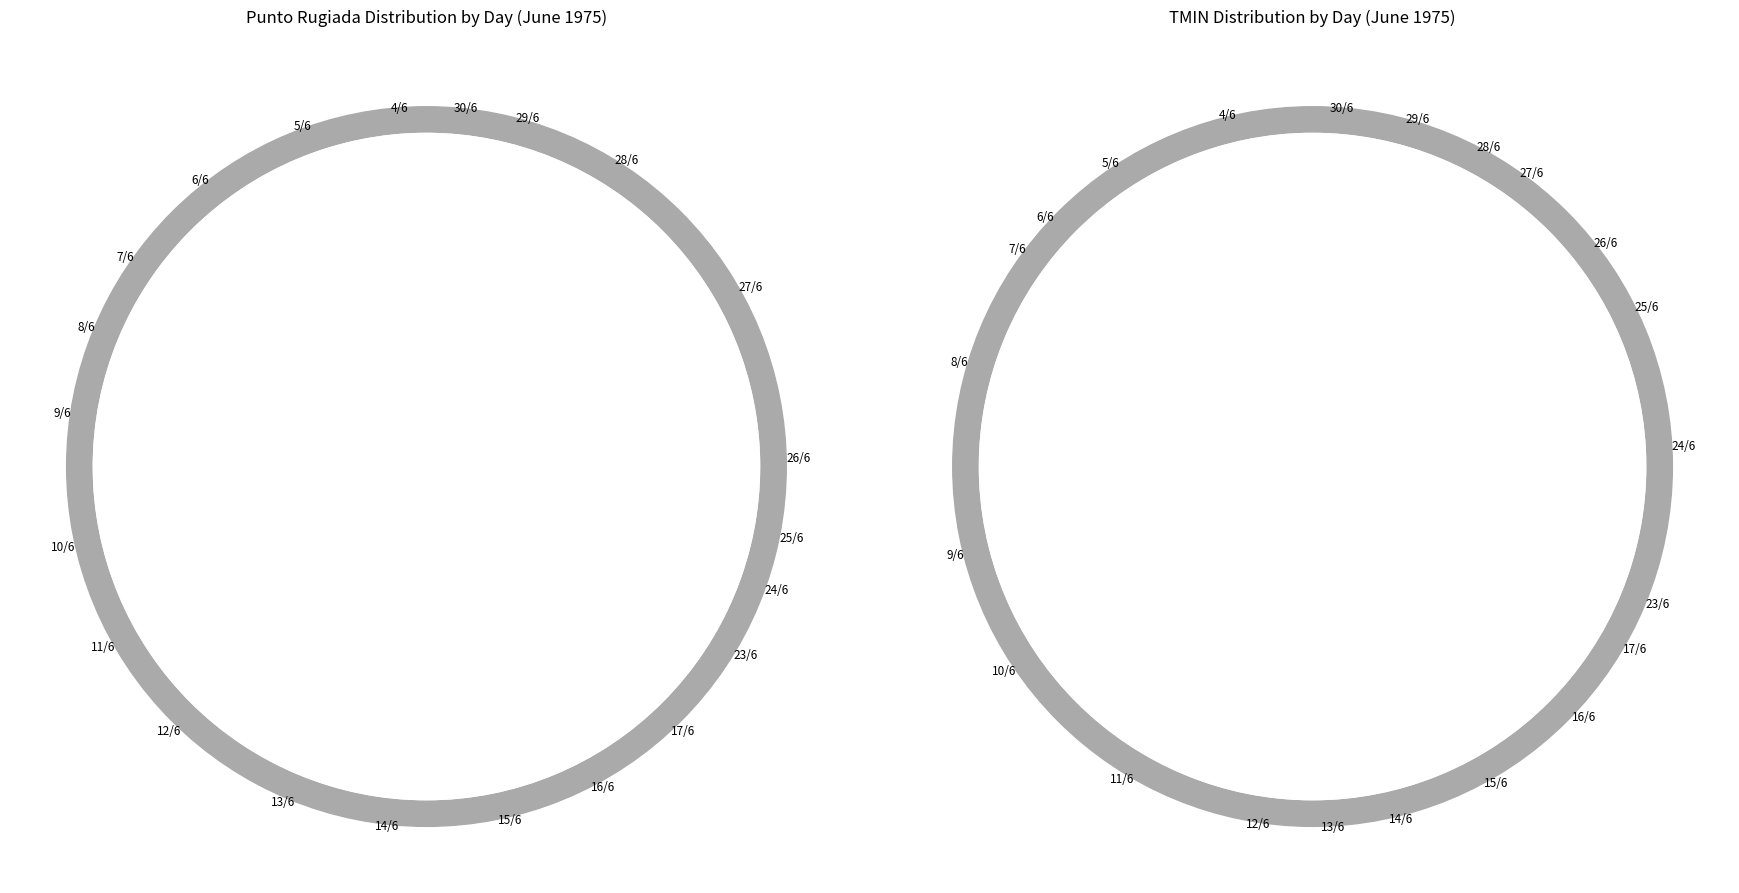

Does any single category account for the majority?

No